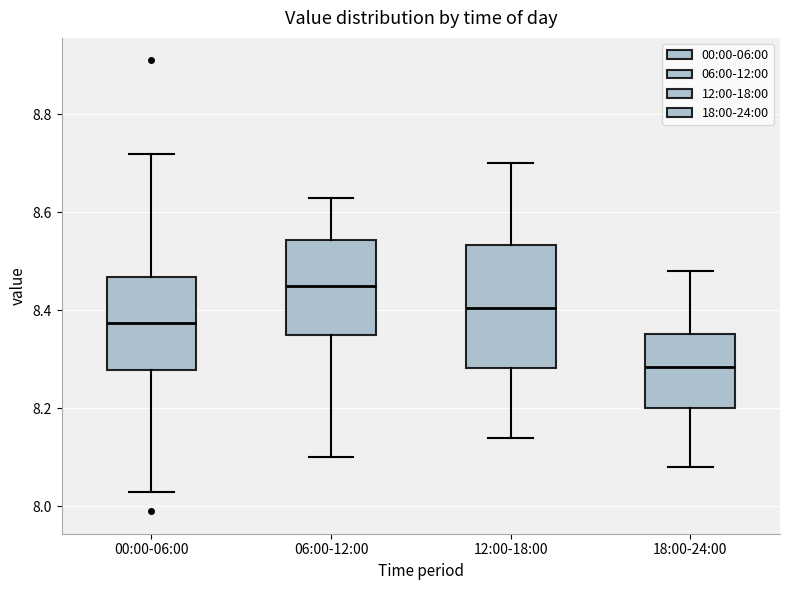

Reading left to right, transcribe this box plot: for each box, give where its median line is, the range the box spans, and where its two whiskers end, as read against the y-axis. The values are not printed on the chart, so give them approximately, as read against the axis.

00:00-06:00: median 8.38, box 8.28 to 8.46, whiskers 8.04 to 8.72
06:00-12:00: median 8.46, box 8.36 to 8.54, whiskers 8.10 to 8.64
12:00-18:00: median 8.40, box 8.28 to 8.54, whiskers 8.14 to 8.70
18:00-24:00: median 8.28, box 8.20 to 8.36, whiskers 8.08 to 8.48